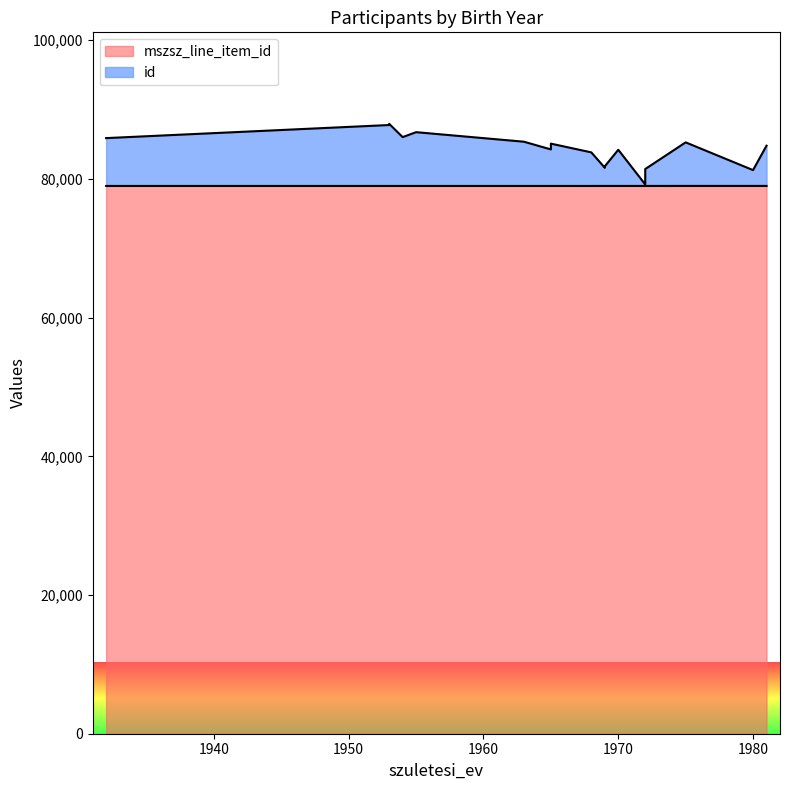

Rank the categories by value from lowest to highest.

1932, 1953, 1953, 1954, 1955, 1963, 1965, 1965, 1968, 1969, 1969, 1970, 1972, 1972, 1975, 1980, 1981